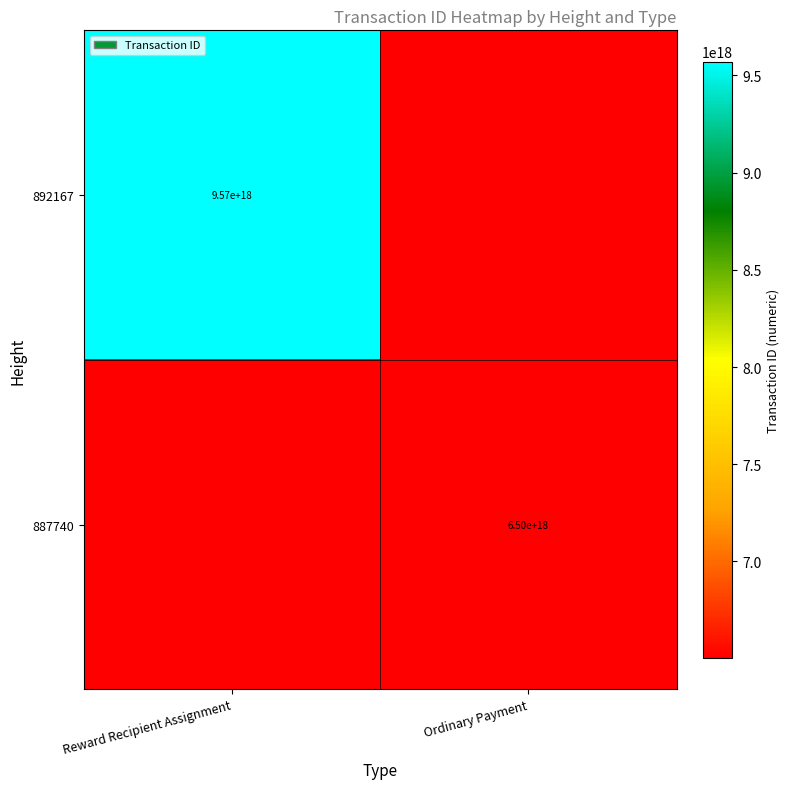

How many data points does each series have?

2